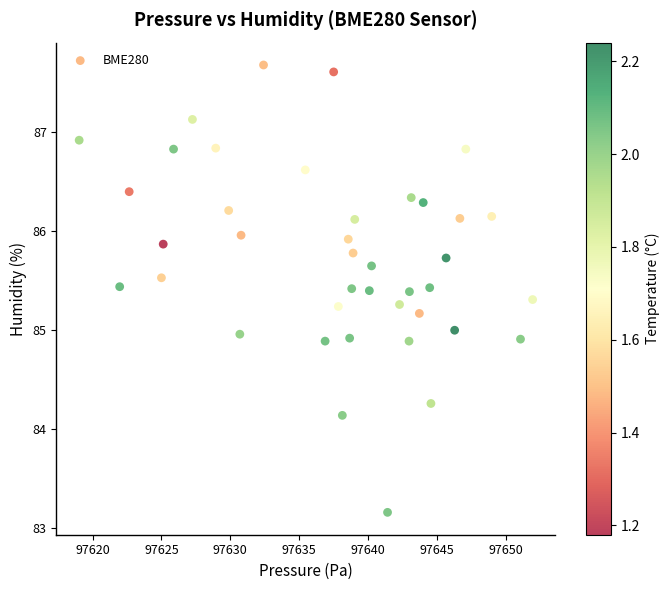

What is the range of X values (max minus min)?

32.9